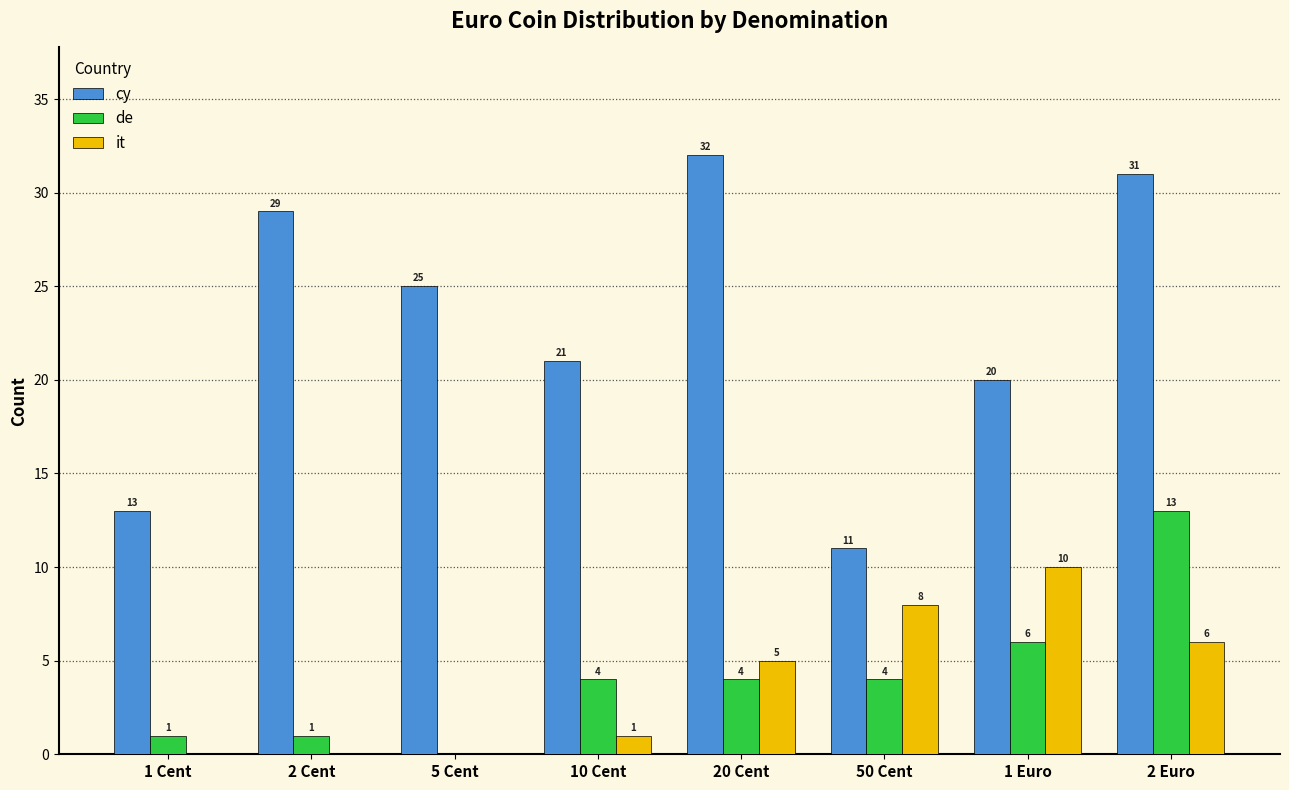

Between 20 Cent and 50 Cent, which series saw the biggest shift?

cy